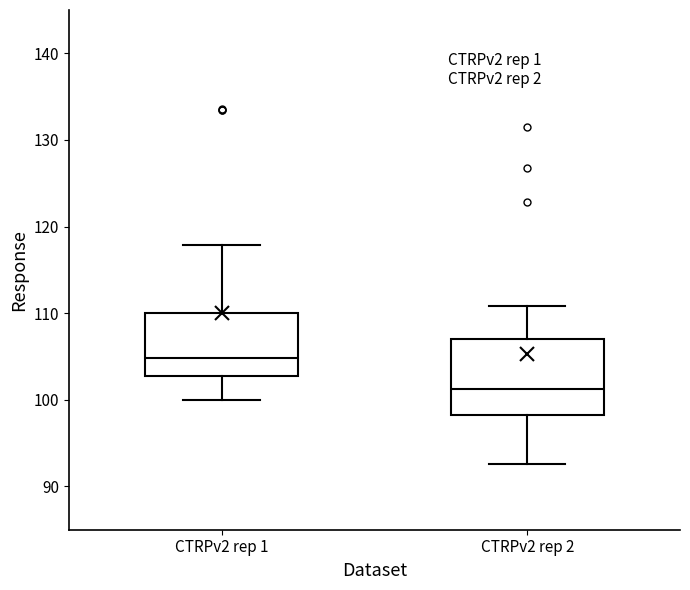

Reading left to right, transcribe this box plot: for each box, give where its median line is, the range the box spans, and where its two whiskers end, as read against the y-axis. The values are not printed on the chart, so give them approximately, as read against the axis.

CTRPv2 rep 1: median 105, box 103 to 110, whiskers 100 to 118
CTRPv2 rep 2: median 101, box 98 to 107, whiskers 93 to 111